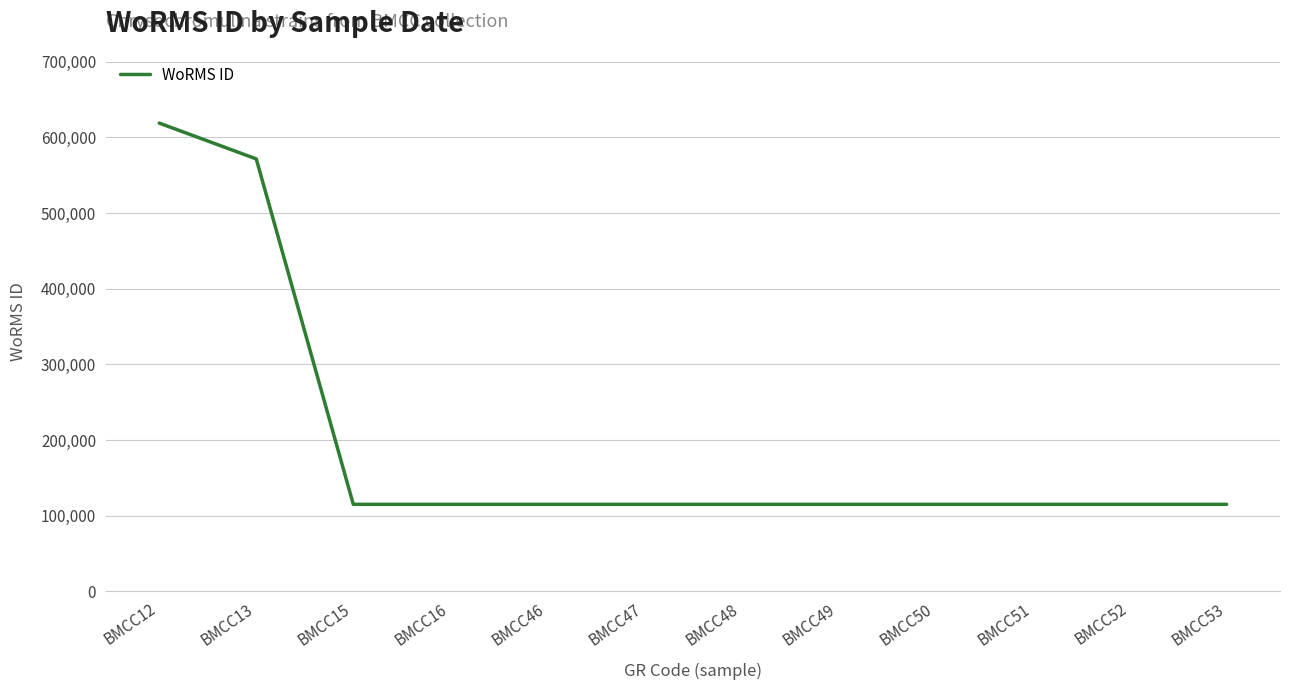

Between BMCC13 and BMCC15, which is larger?

BMCC13